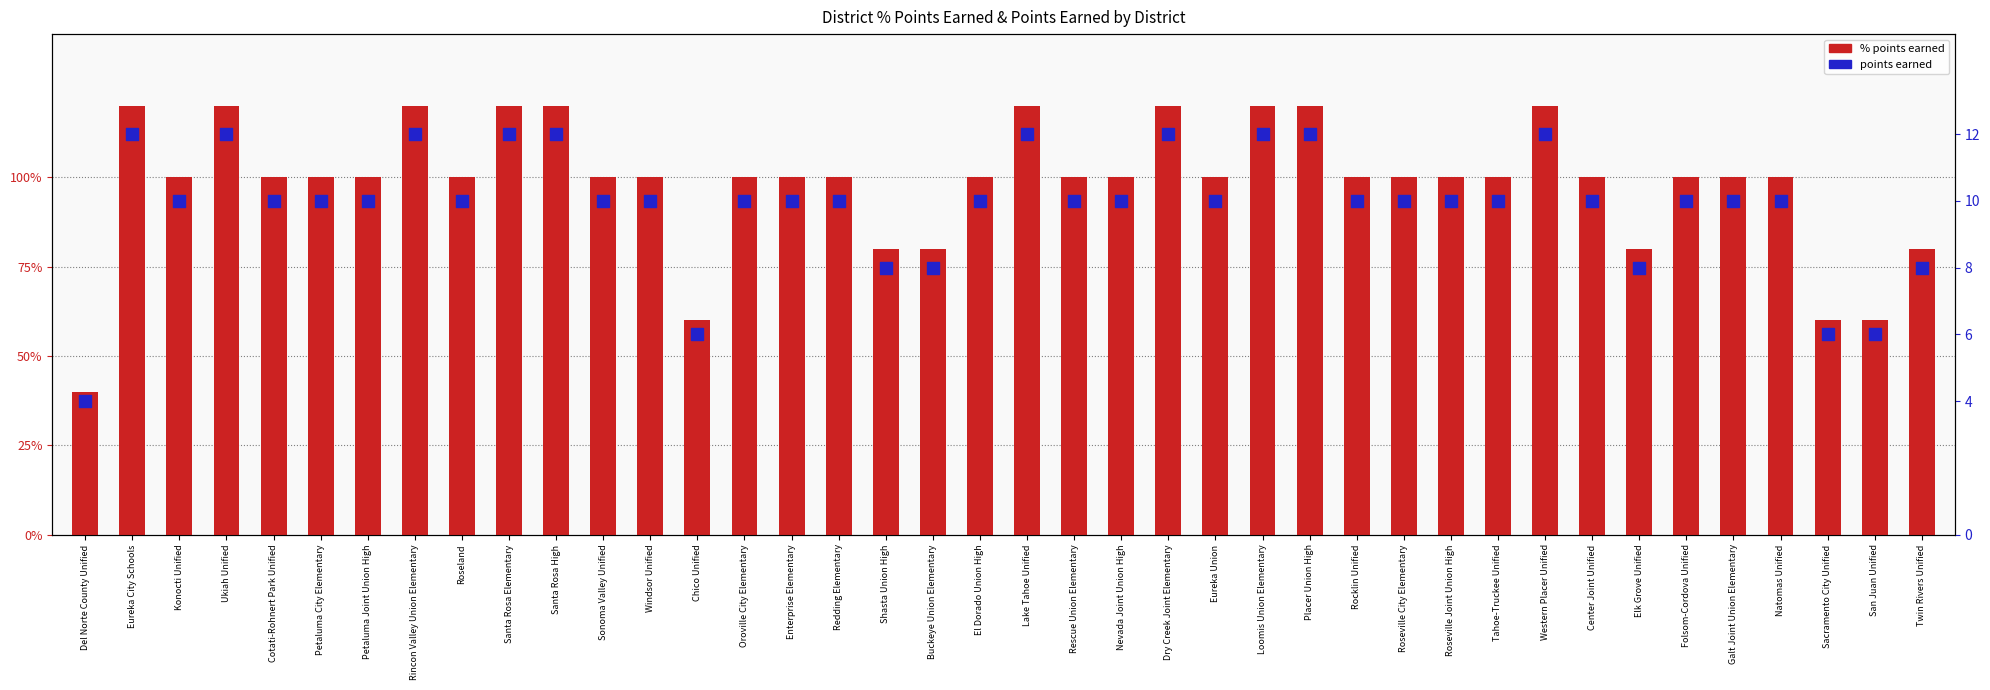

At how many categories does at least one series exceed 85?

32